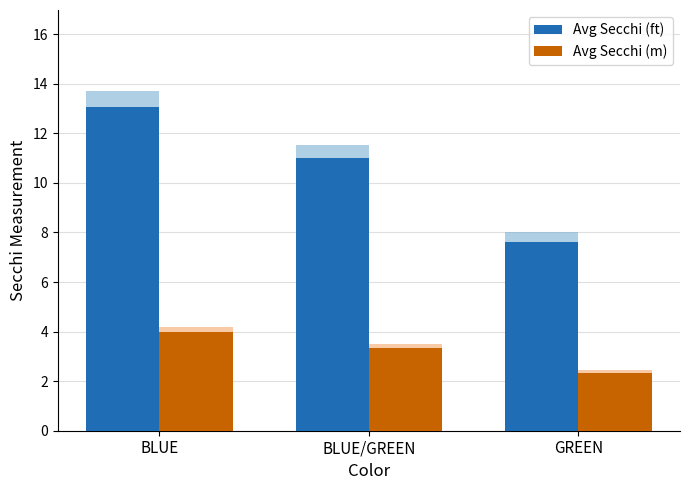

Count the number of data series in this chart.

2